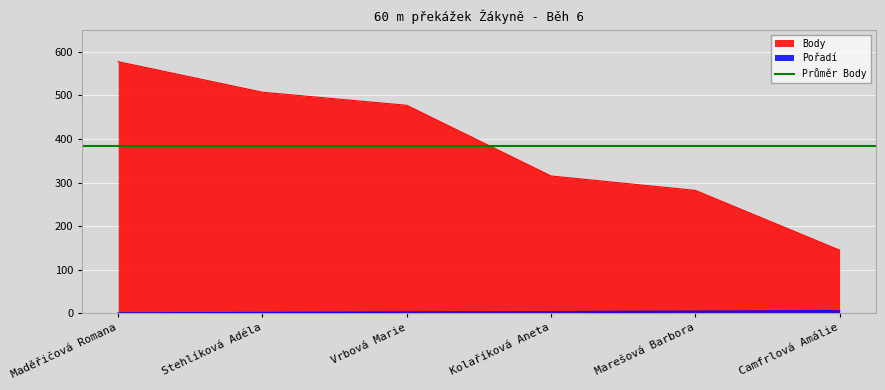

What is the minimum value shown in the chart?

1